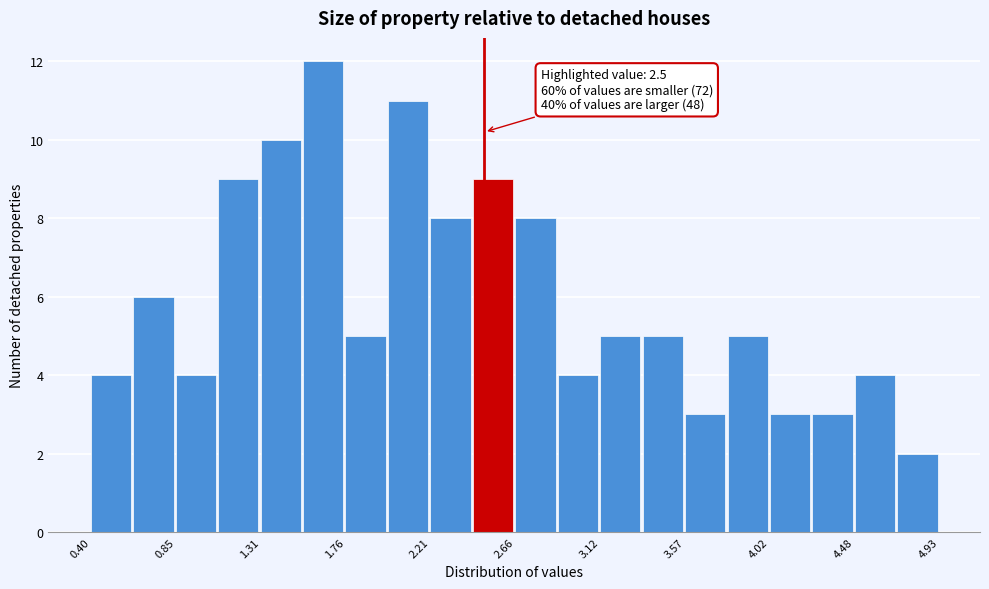

Which range on the x-axis has the tallest bar?

1.55 to 1.75